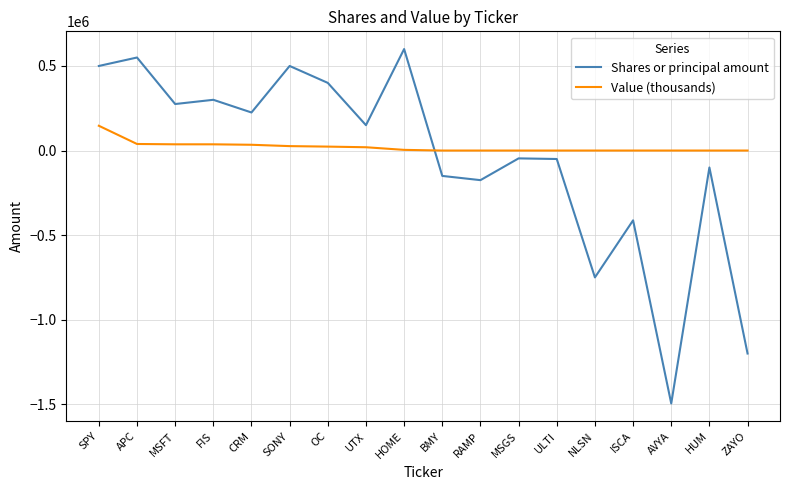

The Value (thousands) series shows 0 at MSGS. True or false?

True